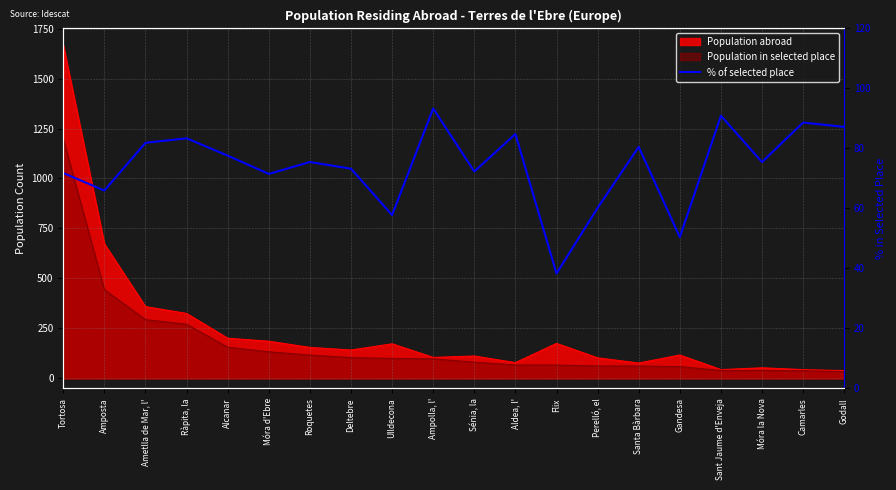

How many points are lower than both their immediate neighbors (excluding endpoints)?

7